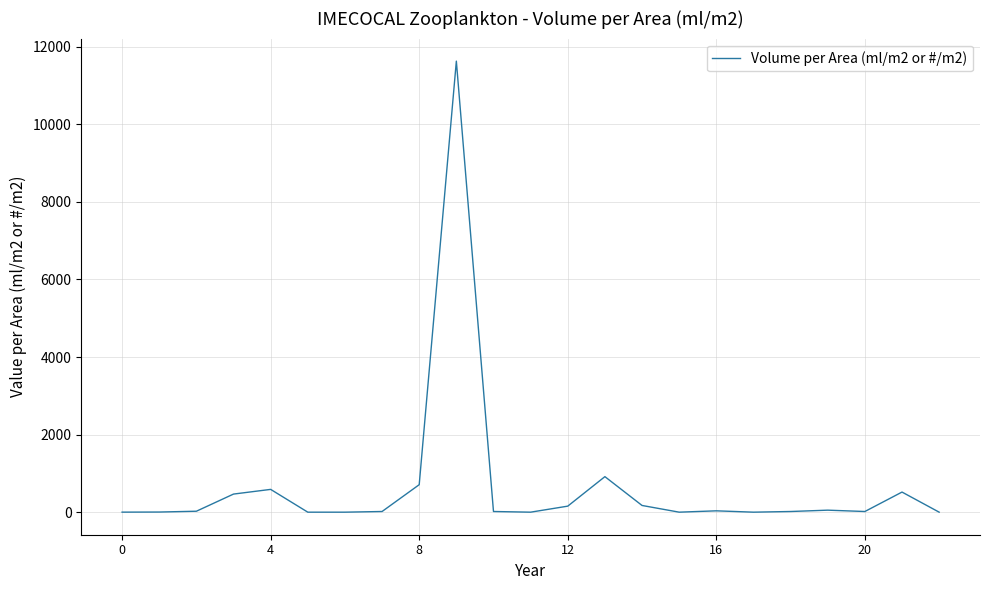

What is the greatest value displayed?

11628.0